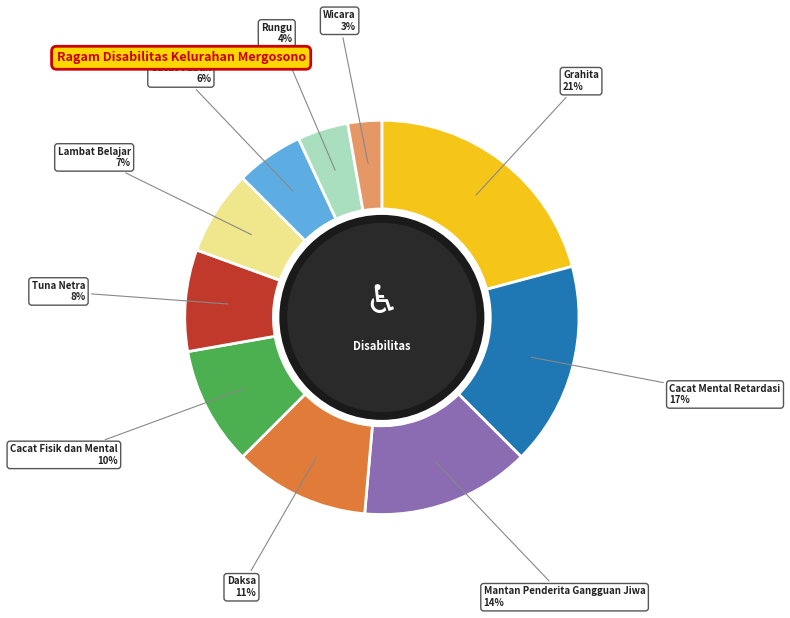

Rank the categories by value from highest to lowest.

Grahita, Cacat Mental Retardasi, Mantan Penderita Gangguan Jiwa, Daksa, Cacat Fisik dan Mental, Tuna Netra, Lambat Belajar, Cacat Tubuh, Rungu, Wicara